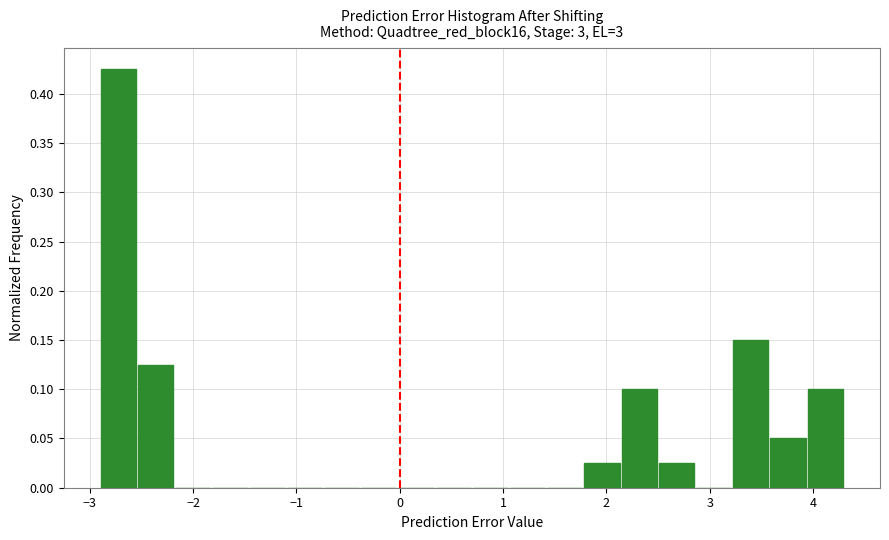

Read against the x-axis, roughly where is the centre of the tallest bar?

-2.7